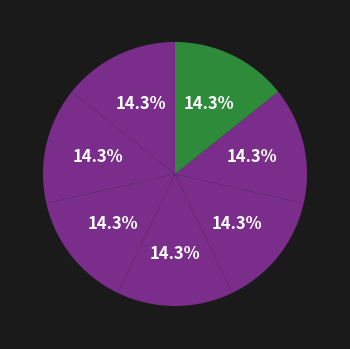

Rank the categories by value from highest to lowest.

Begeleidende docenten, Organiseren evenement, Lesmateriaal, Digitale documenten, Groepsindeling, Proeve van bekwaamheid, Planning